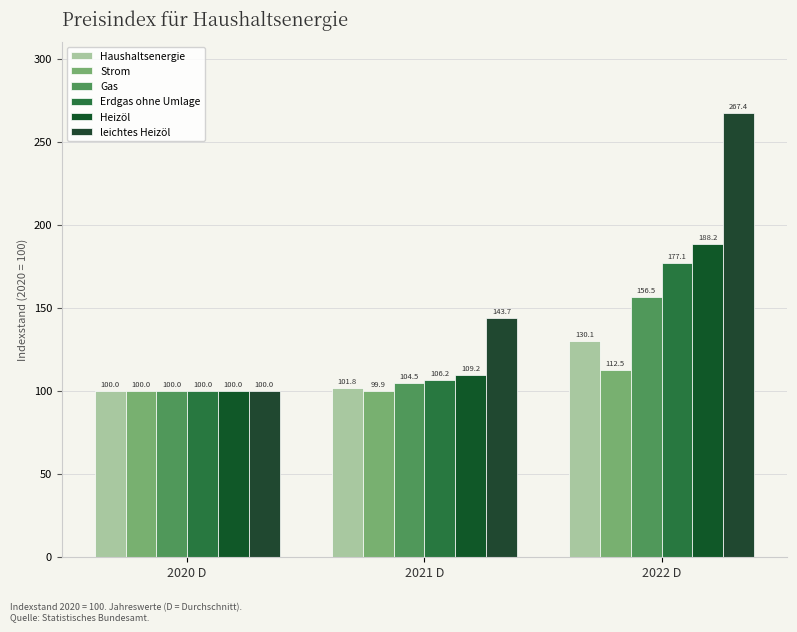

True or false: Gas has a value of 265.3 at 2022 D.

False